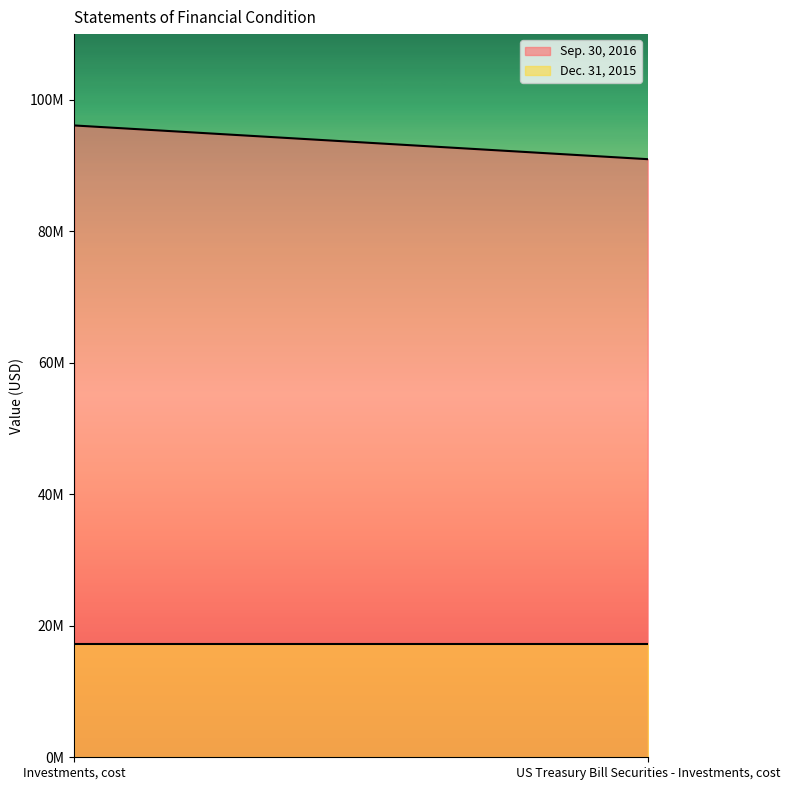

At how many categories does at least one series exceed 35367366?

2